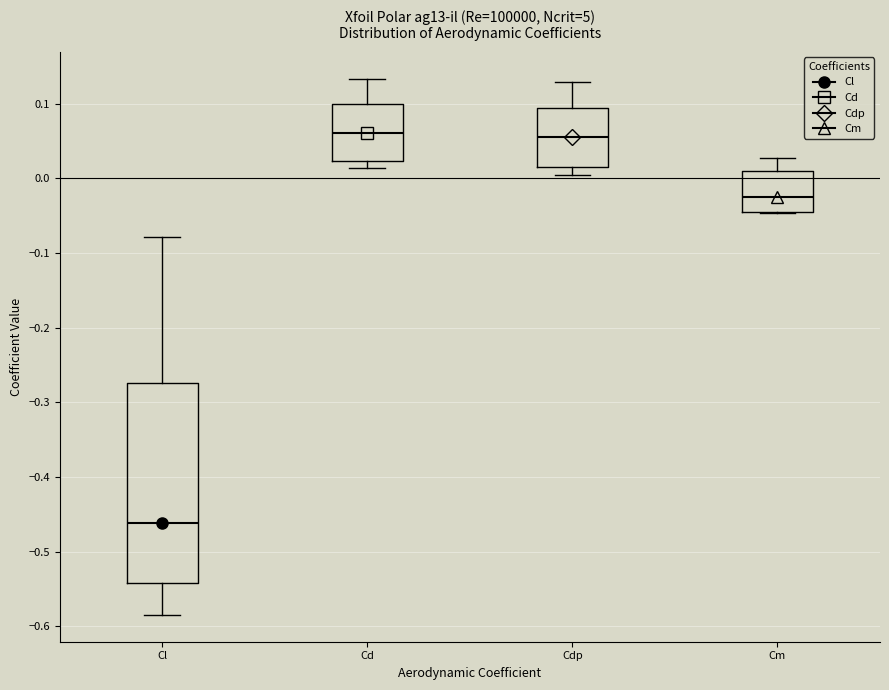

Reading left to right, transcribe this box plot: for each box, give where its median line is, the range the box spans, and where its two whiskers end, as read against the y-axis. The values are not printed on the chart, so give them approximately, as read against the axis.

Cl: median -0.46, box -0.54 to -0.27, whiskers -0.58 to -0.08
Cd: median 0.06, box 0.02 to 0.10, whiskers 0.01 to 0.13
Cdp: median 0.06, box 0.02 to 0.09, whiskers 0.00 to 0.13
Cm: median -0.02, box -0.05 to 0.01, whiskers -0.05 to 0.03